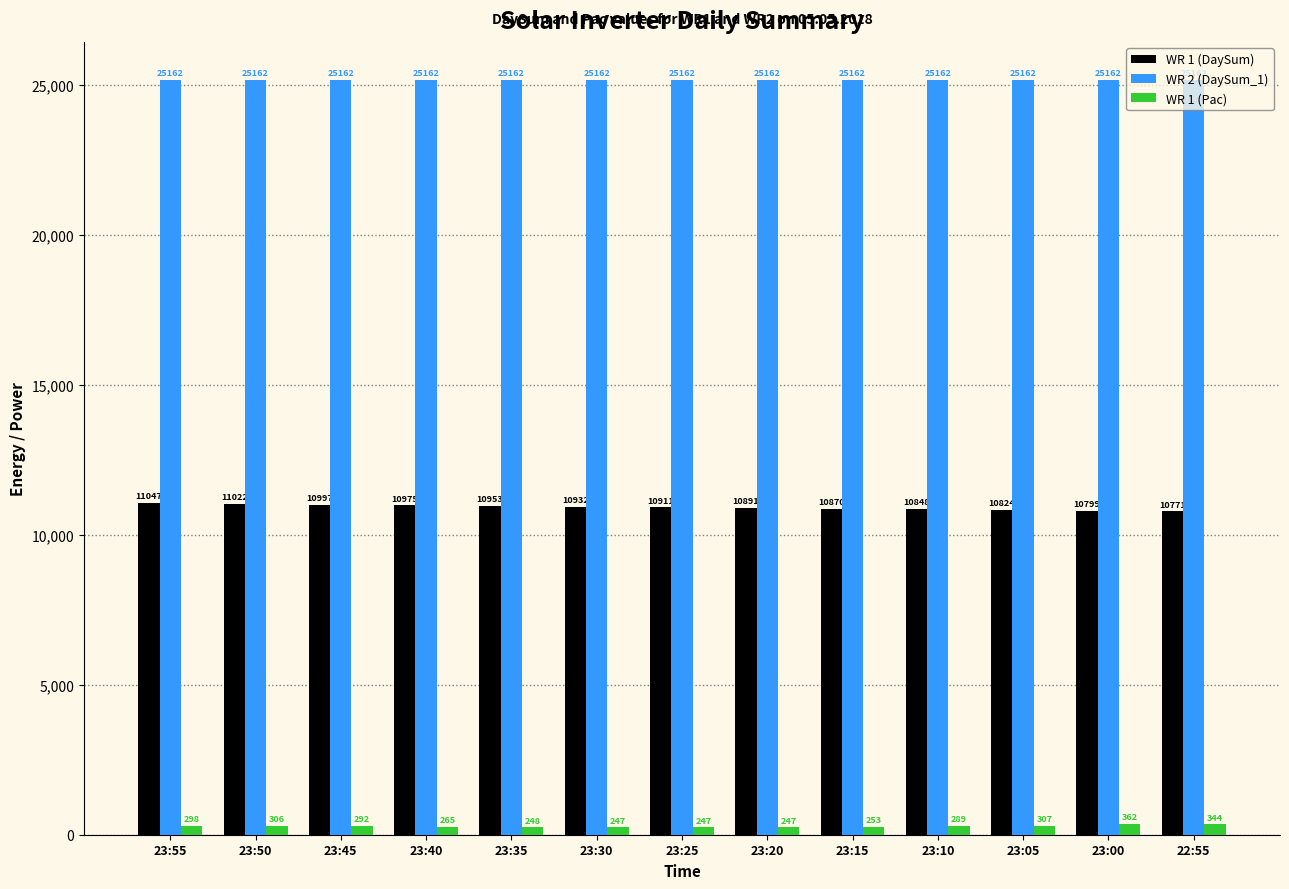

List the series in order of their overall mean, lowest first.

WR 1 (Pac), WR 1 (DaySum), WR 2 (DaySum_1)